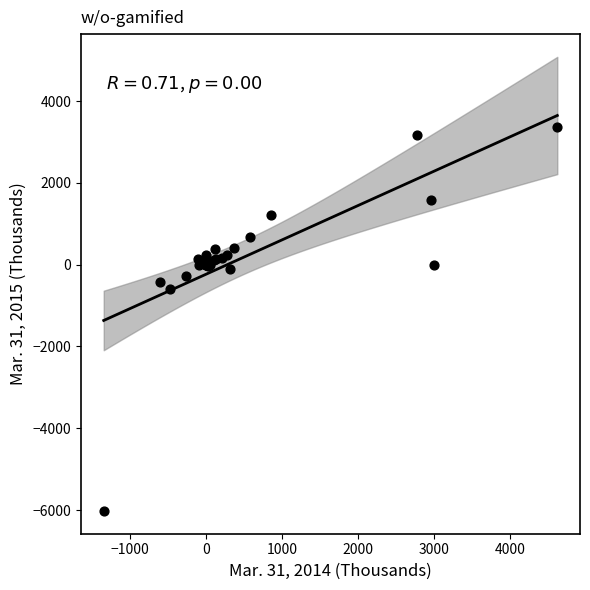

What Y value in the scatter plot is closest to -1330?

-584